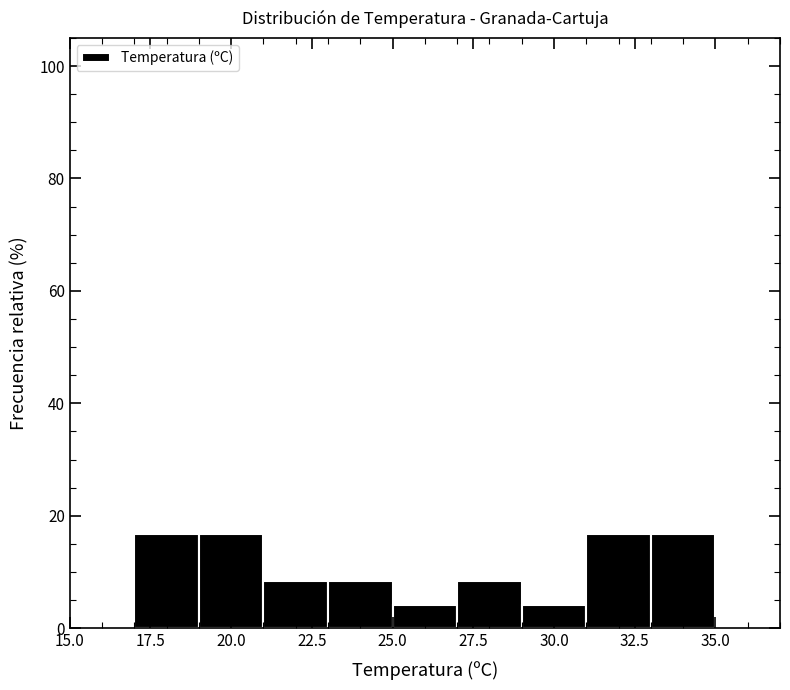

How tall is the bar that spans 21 to 23 on the x-axis? The values are not printed on the chart, so give them approximately, as read against the axis.

8